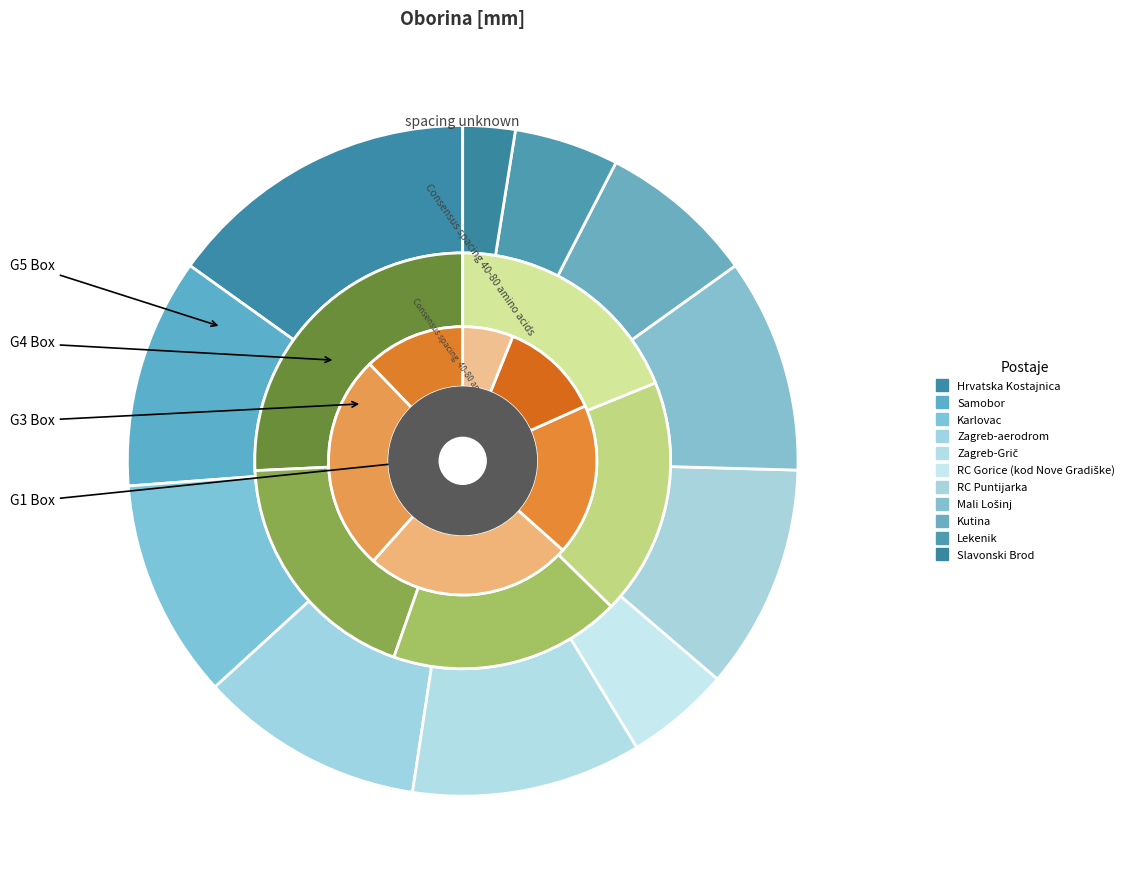

Is the sum of Zagreb-Grič and Lekenik greater than half?

No